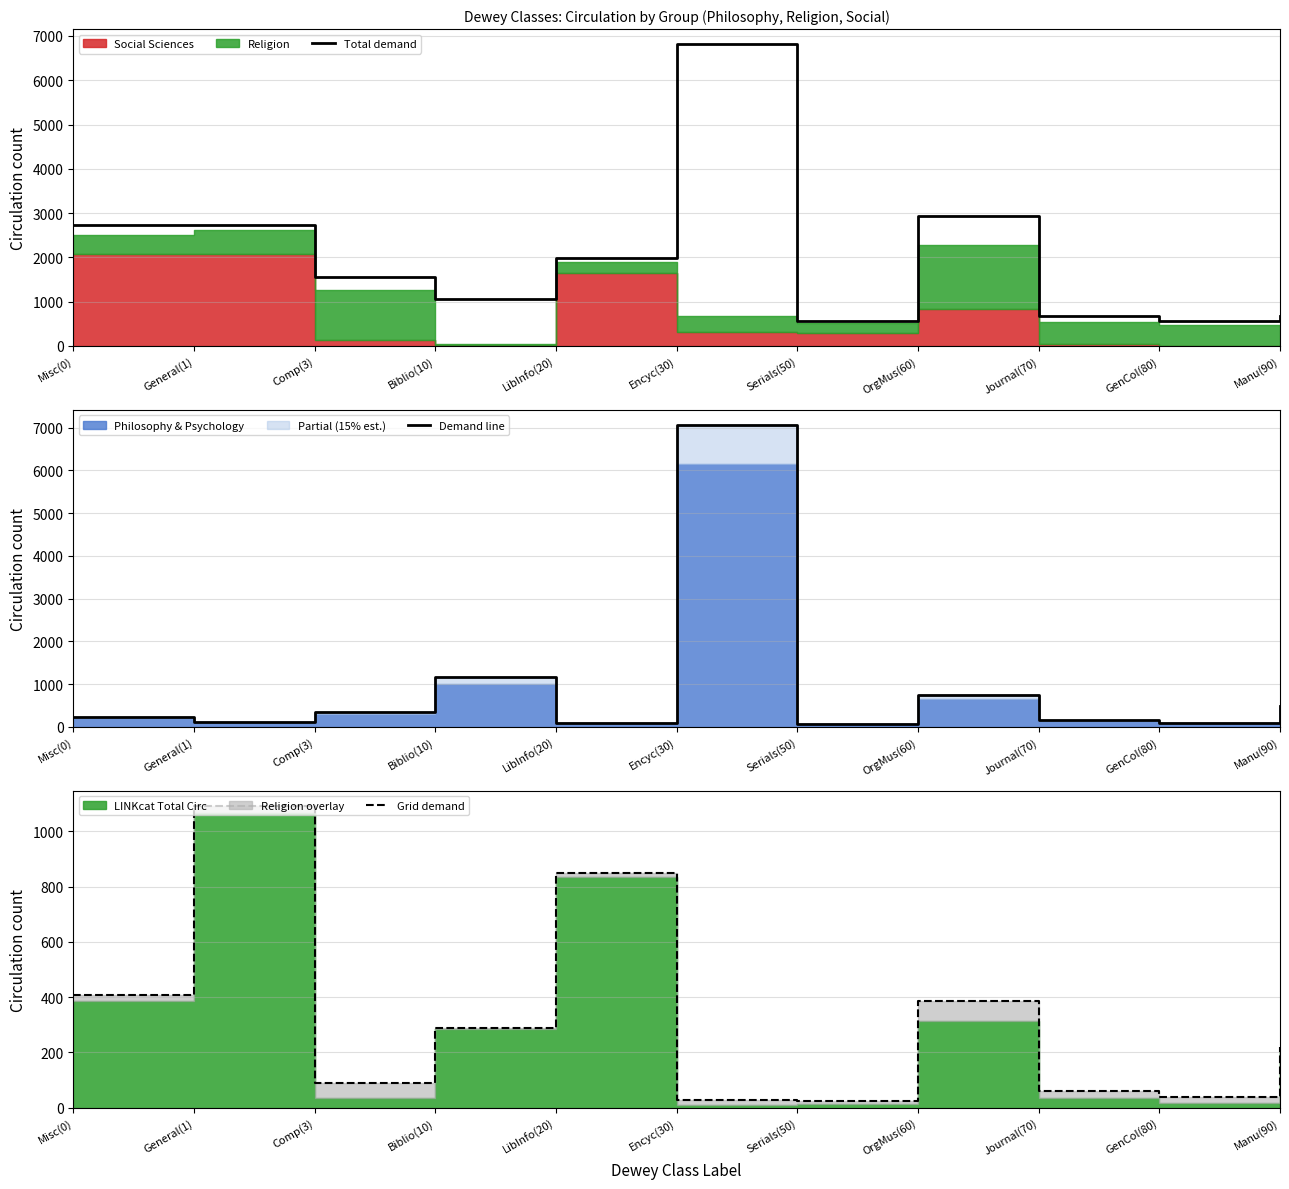

At how many categories does at least one series exceed 5211?

1